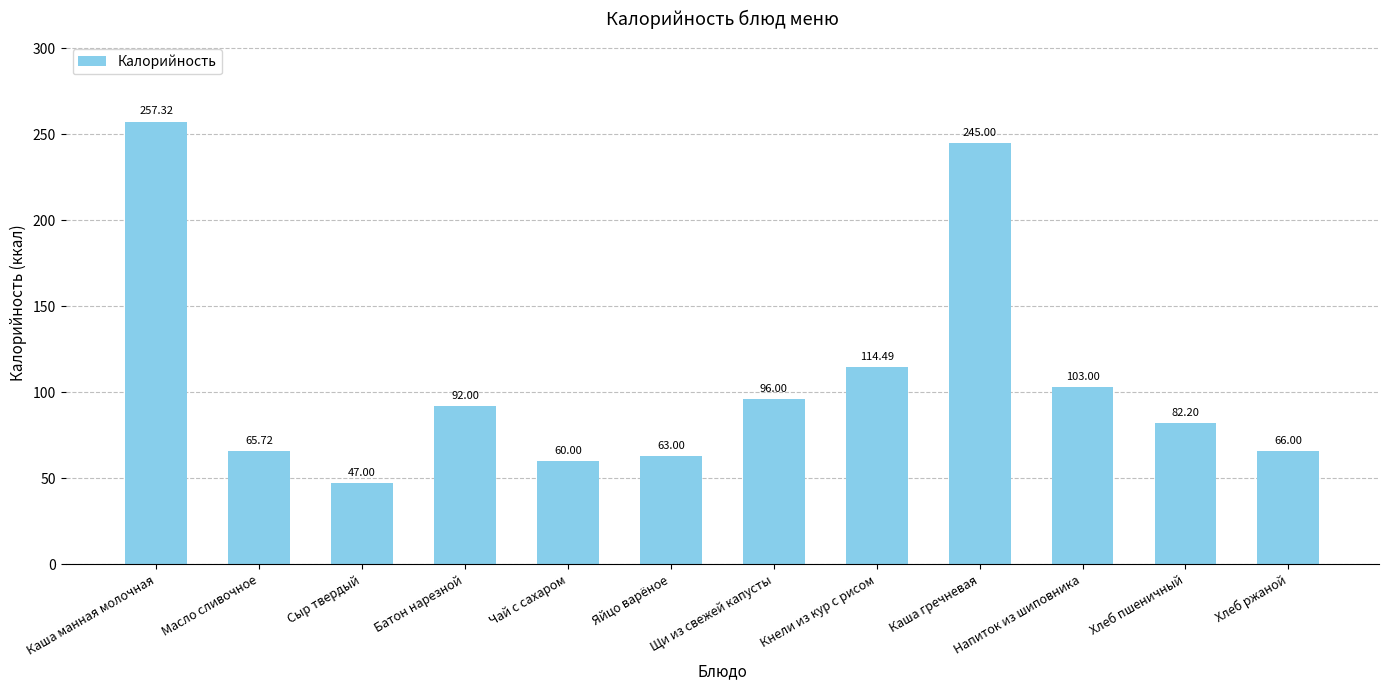

What is the smallest value displayed?

47.0